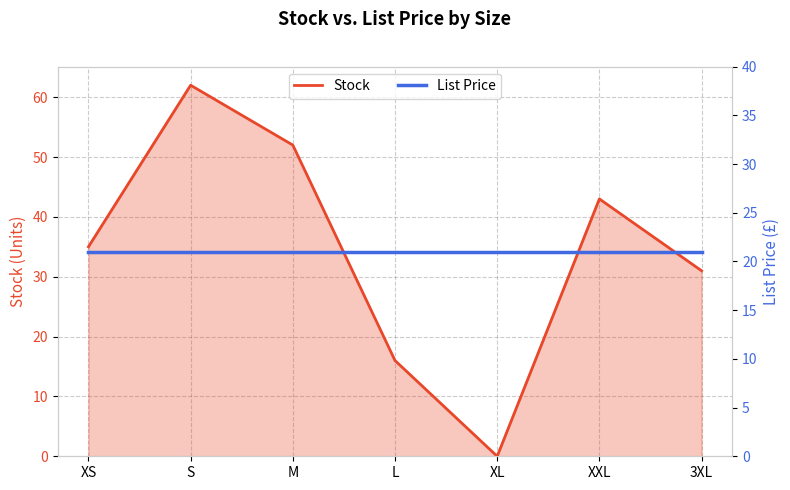

How many data points in Stock are above 35?

3